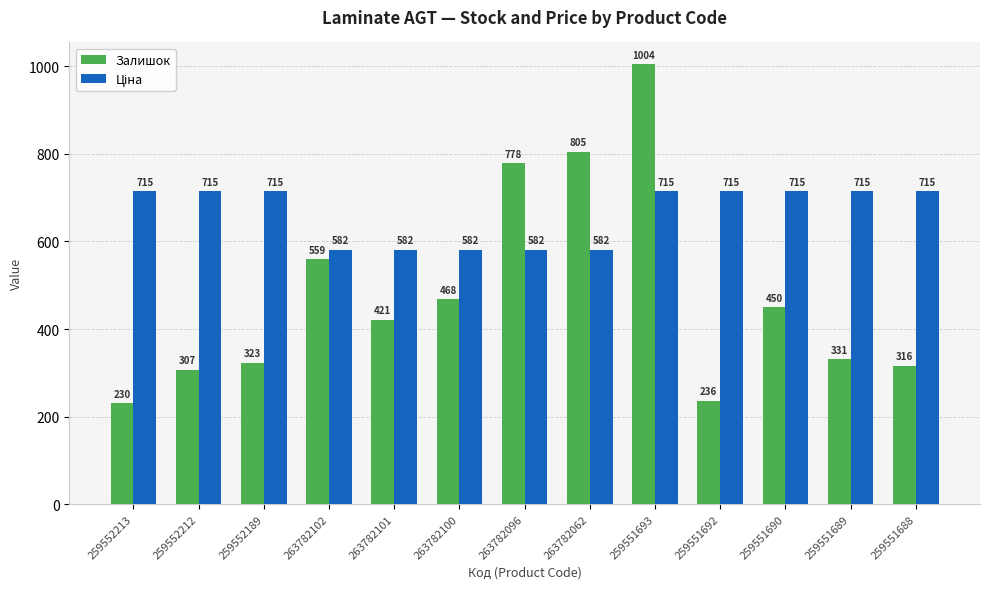

How many distinct data groups are displayed?

2